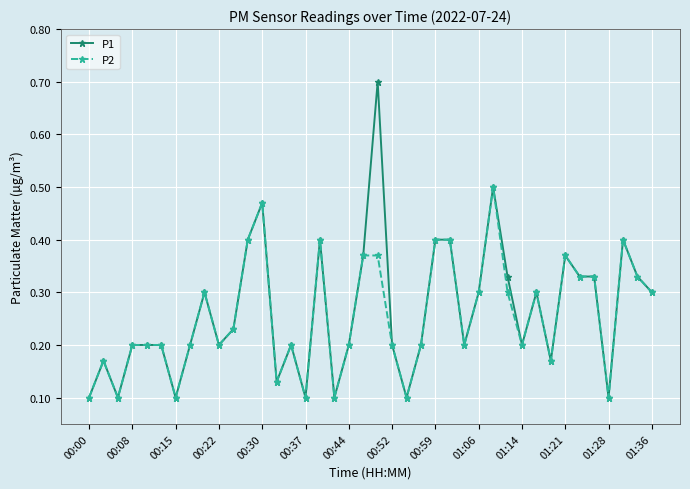

What is the highest value of the P1 series?

0.7